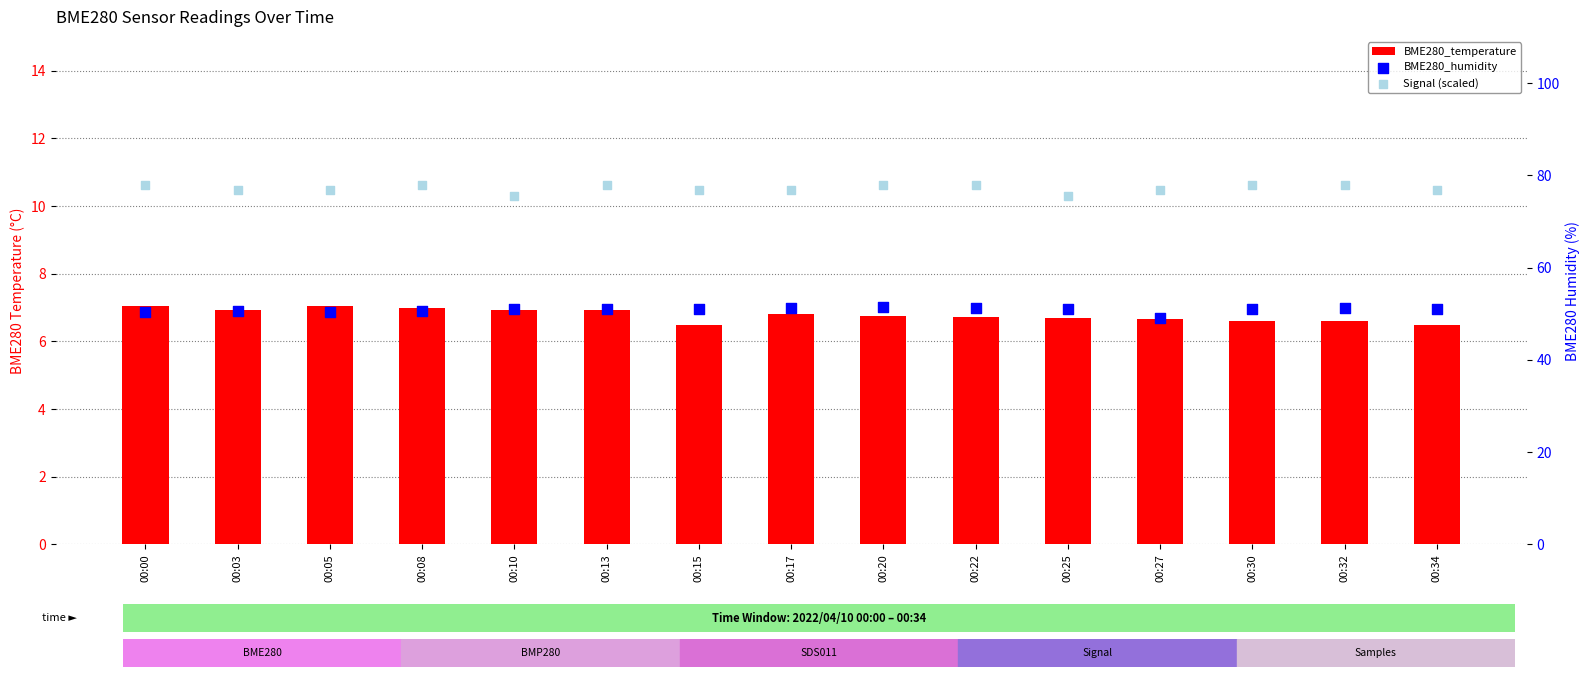

Is the value of BME280_temperature at 00:03 greater than the value of BME280_humidity at 00:22?

No